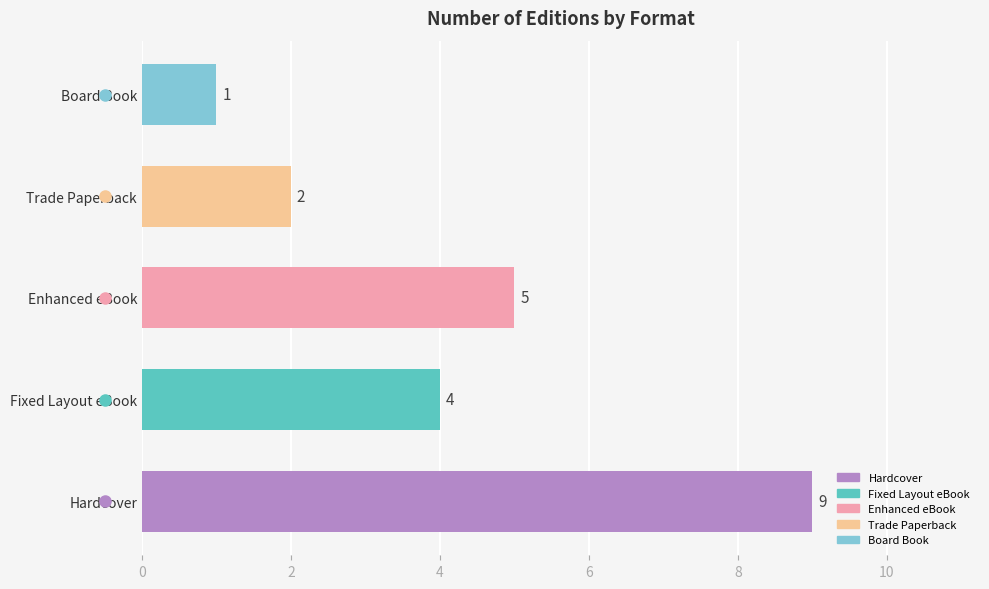

The chart shows a value of 9 at Hardcover. True or false?

True